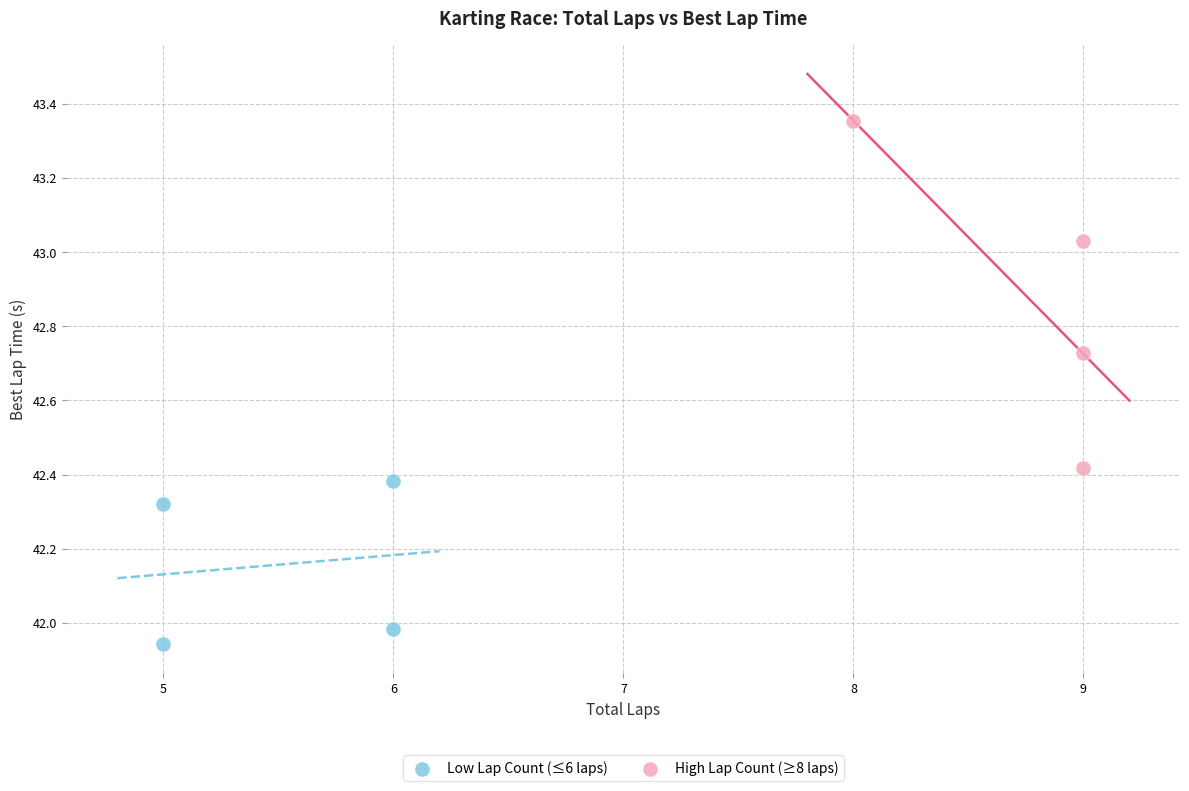

Which series has the widest spread of Y values?

High Lap Count (≥8 laps)